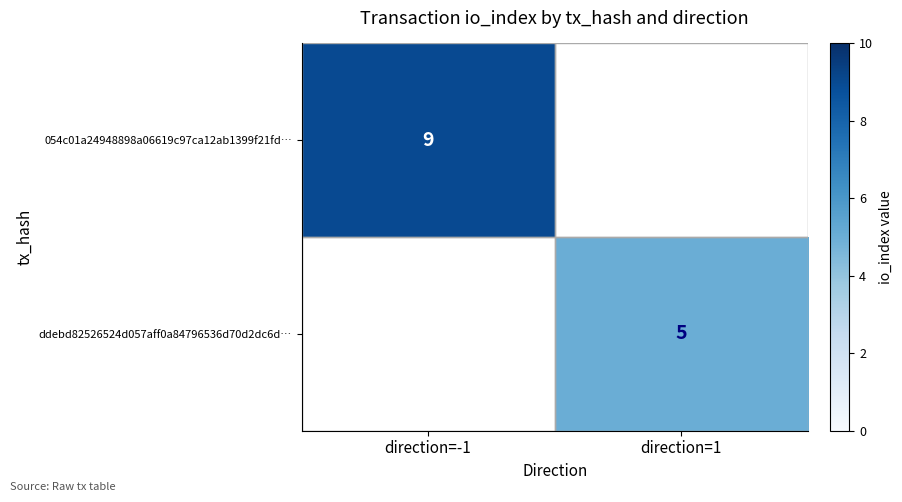

The value of 054c01a24948898a06619c97ca12ab1399f21fd… at direction=-1 is 9. True or false?

True